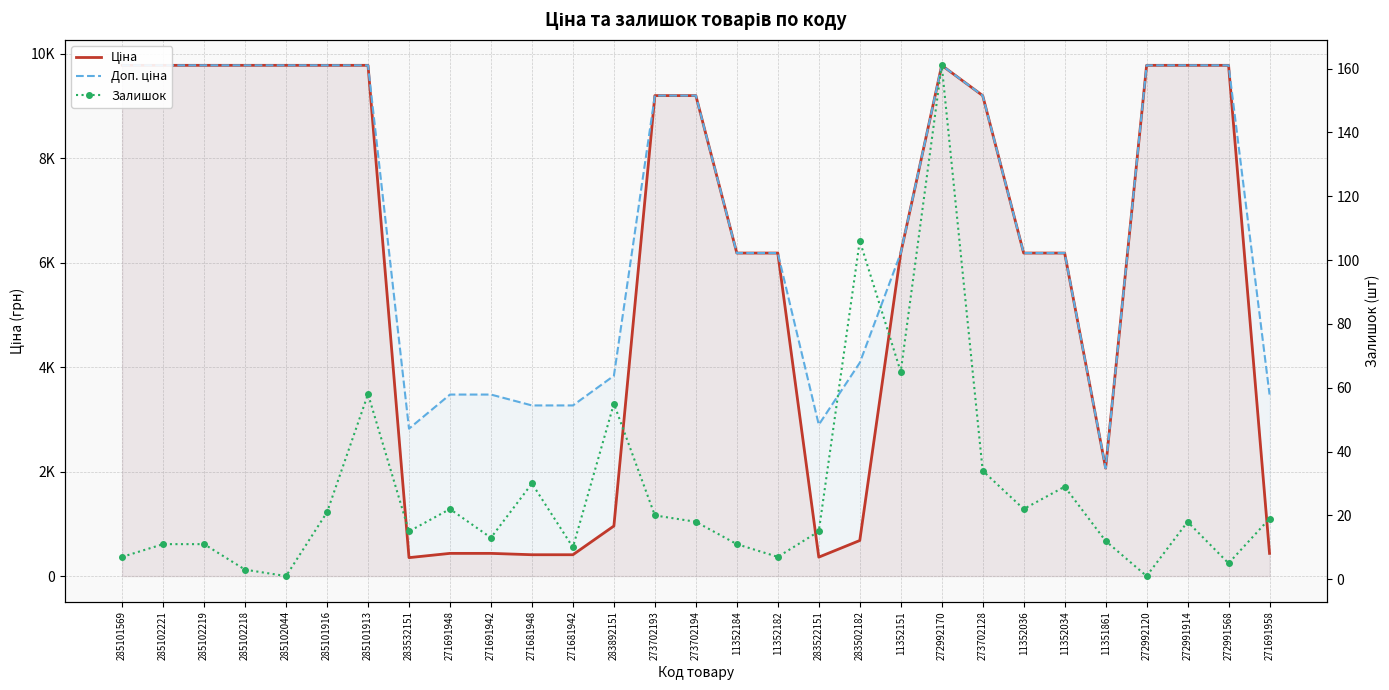

True or false: Ціна has more than 2 points higher than both neighbors.

False